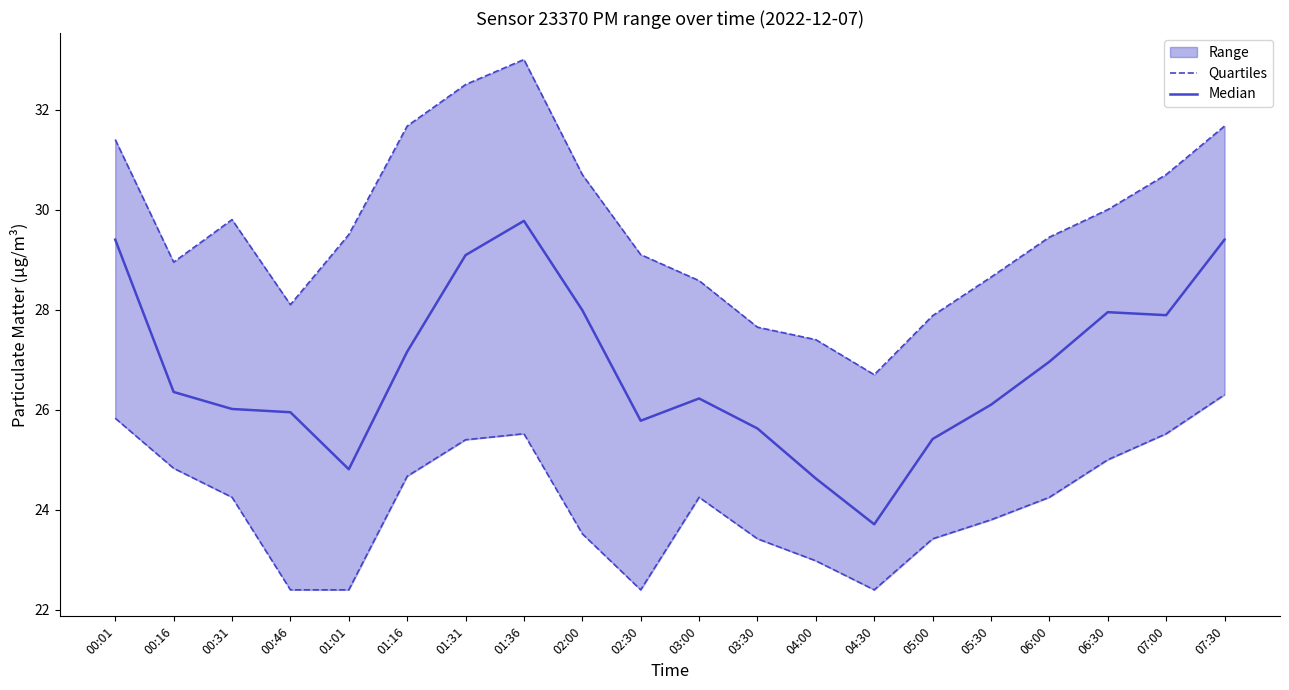

Read the Quartiles value at 07:30.

26.3